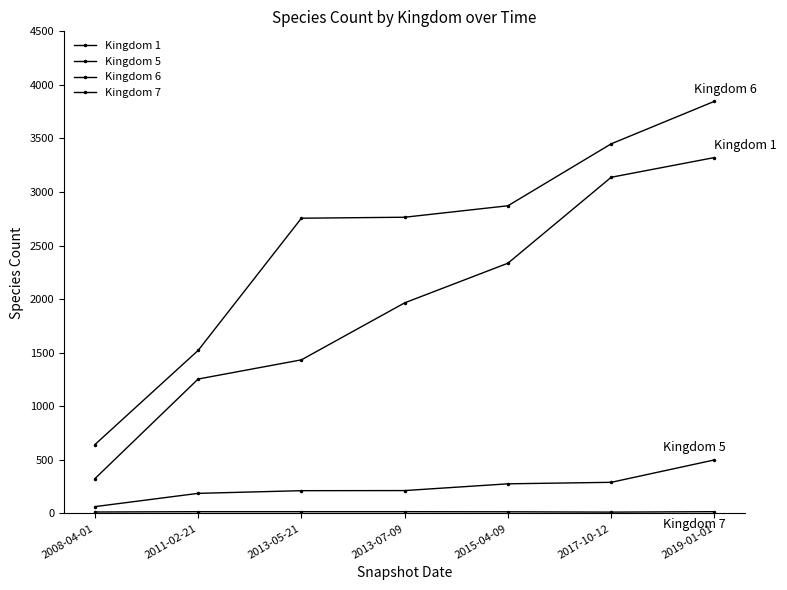

How many data points in Kingdom 5 are less than 214?

3